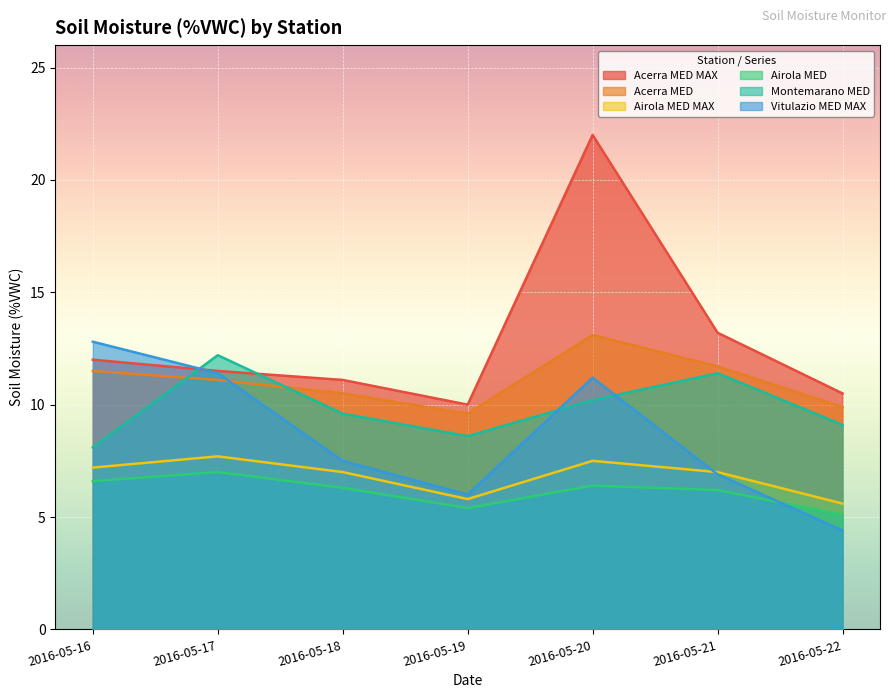

Between which two adjacent categories do Montemarano MED and Acerra MED first intersect?

2016-05-16 and 2016-05-17